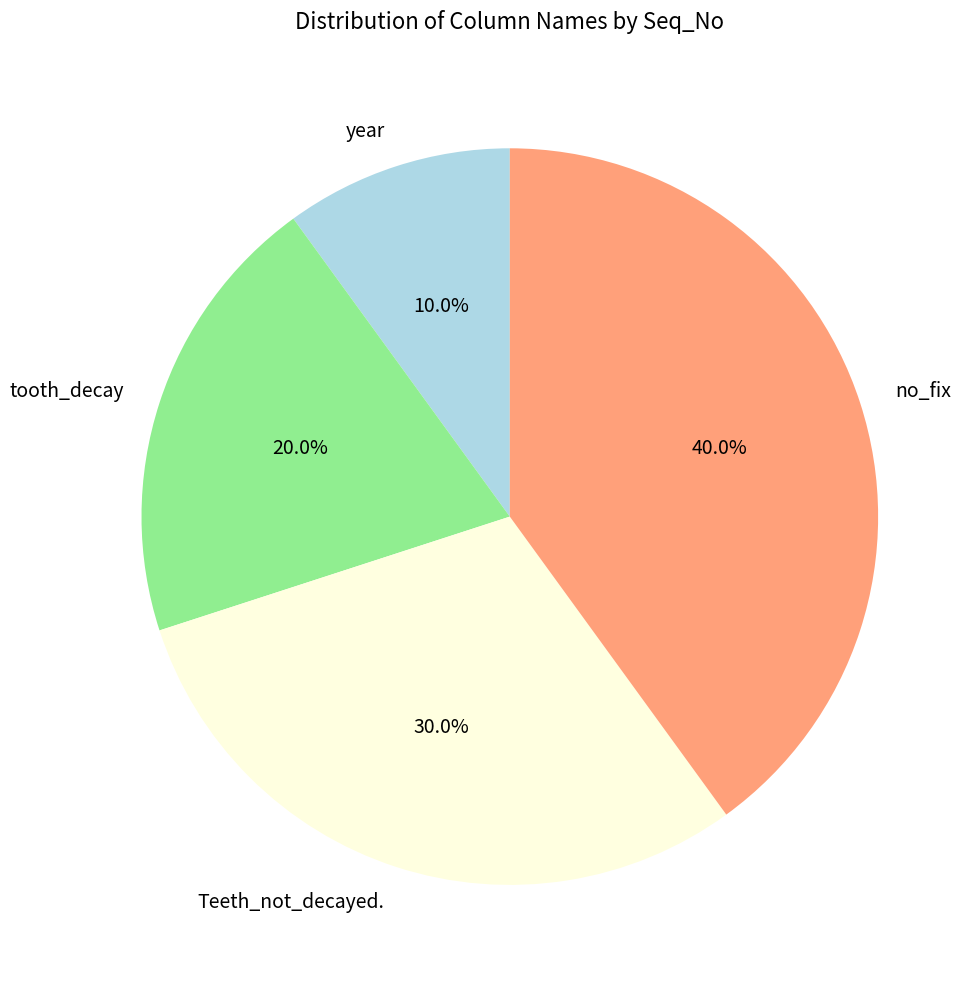

To the nearest percent, what portion does year represent?

10%